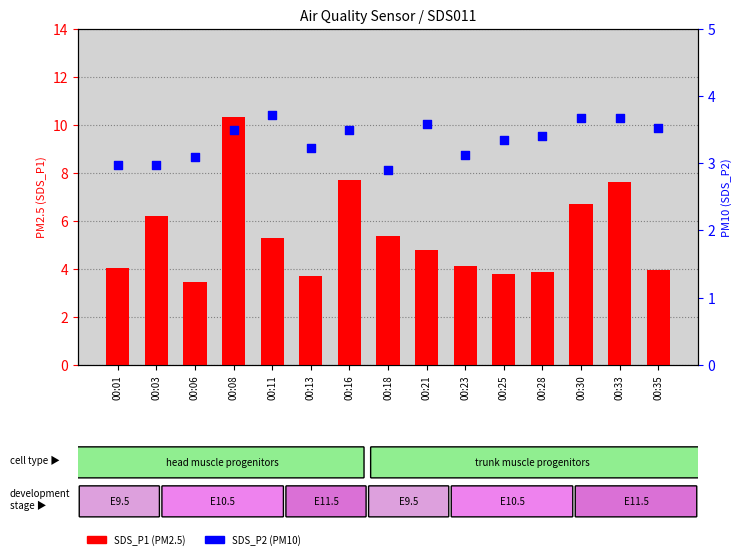

Which series has the largest Y range (max minus min)?

SDS_P1 (PM2.5)